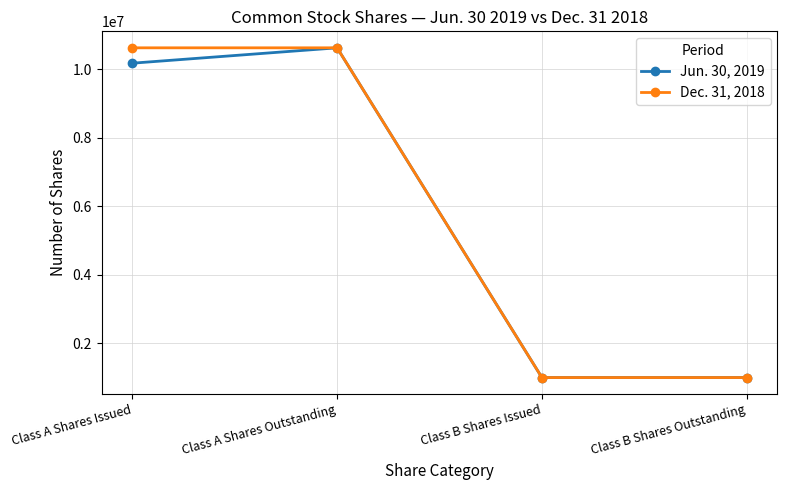

What is the minimum value shown in the chart?

1005185